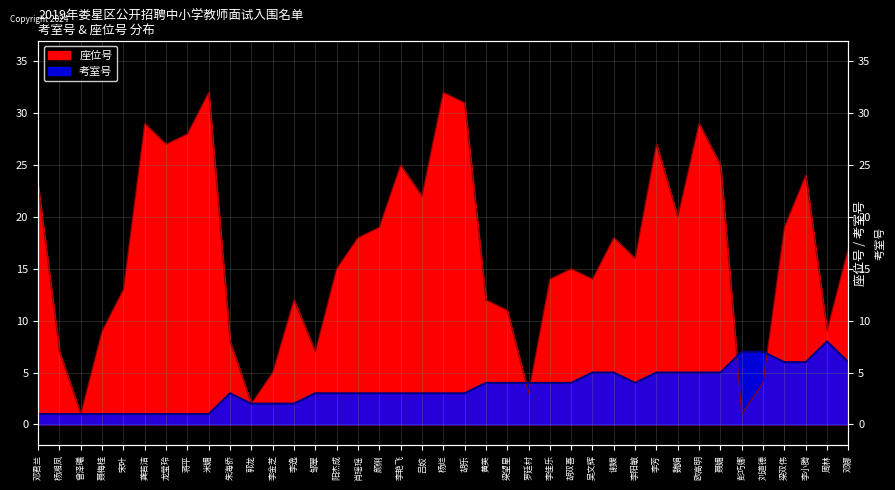

True or false: 座位号 has more than 0 interior local peaks.

True